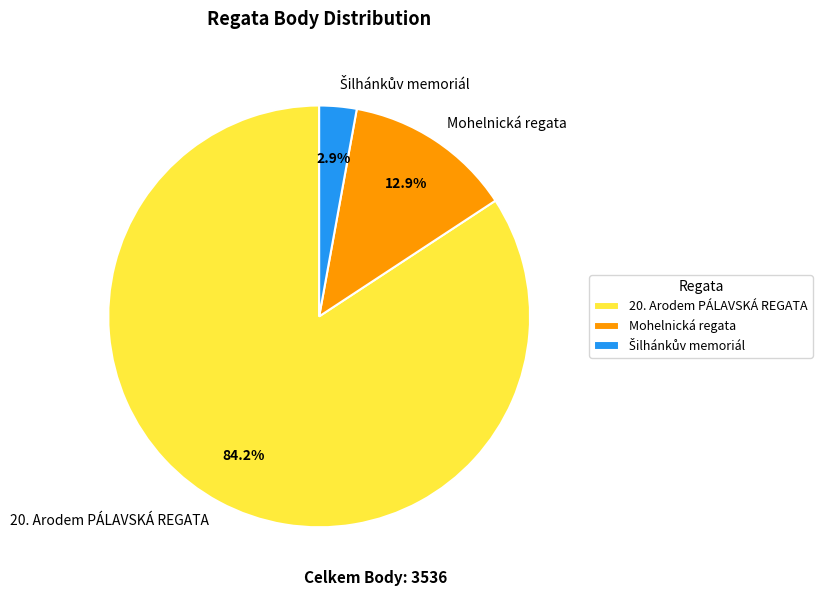

How many segments does this pie chart have?

3